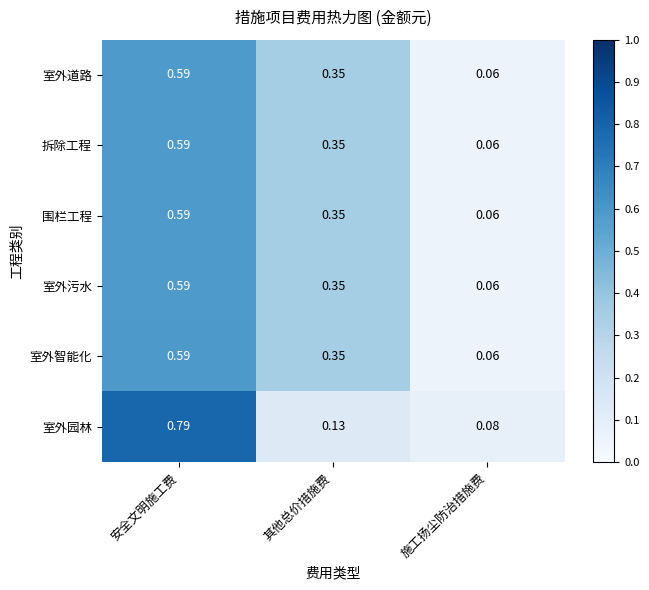

At which label is 室外园林 closest to 0?

施工扬尘防治措施费